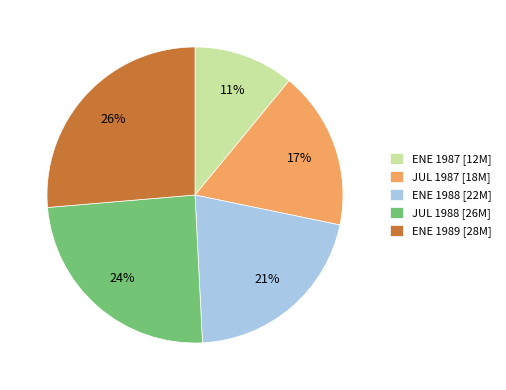

What is the ratio of the value at ENE 1989 [28M] to the value at ENE 1987 [12M]?

2.4